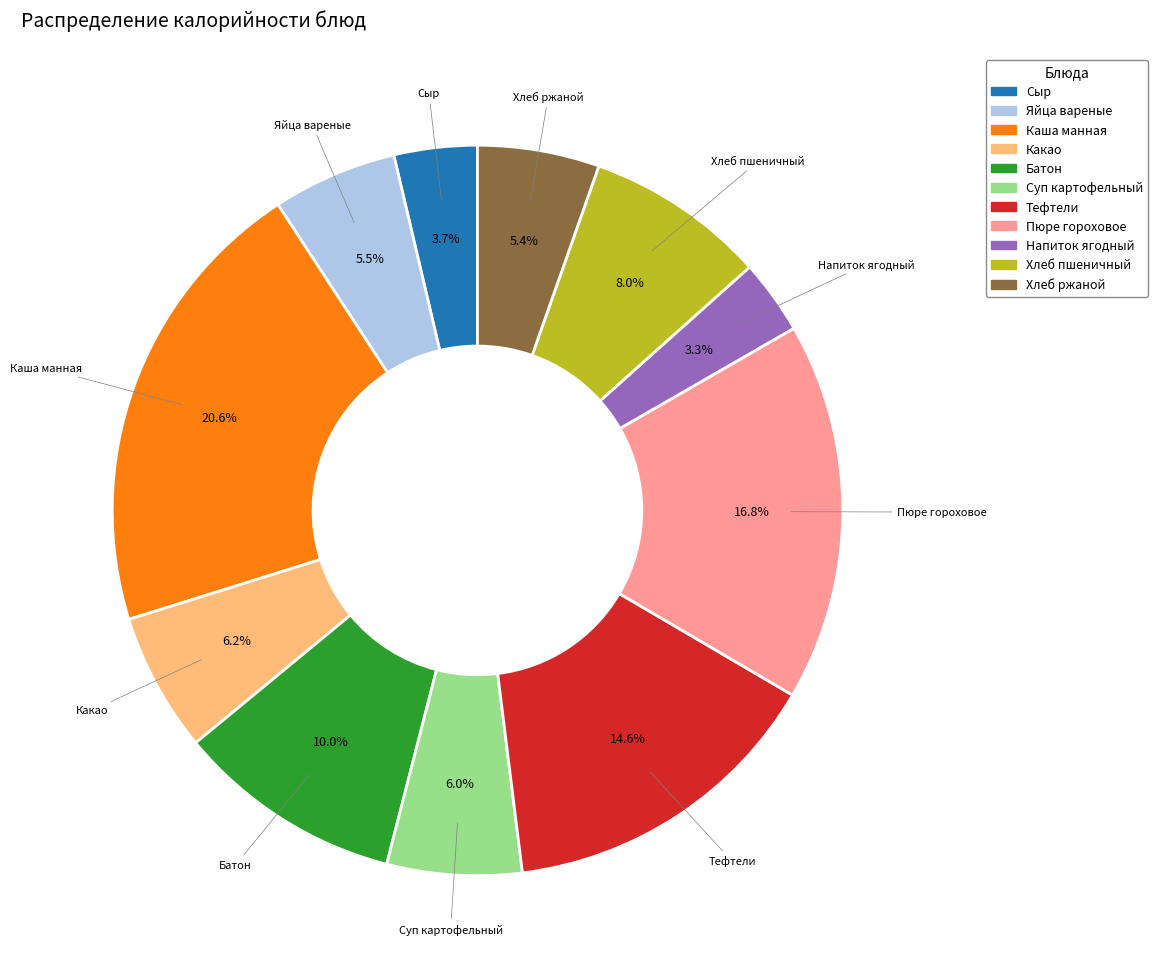

Is there a majority slice in this chart?

No